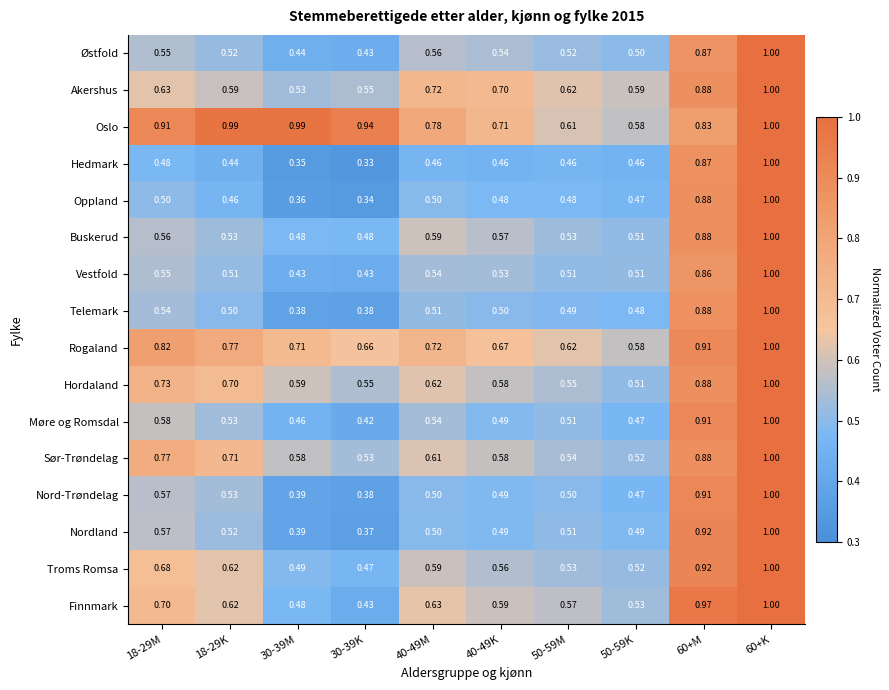

Which series has the largest range (max minus min)?

Hedmark